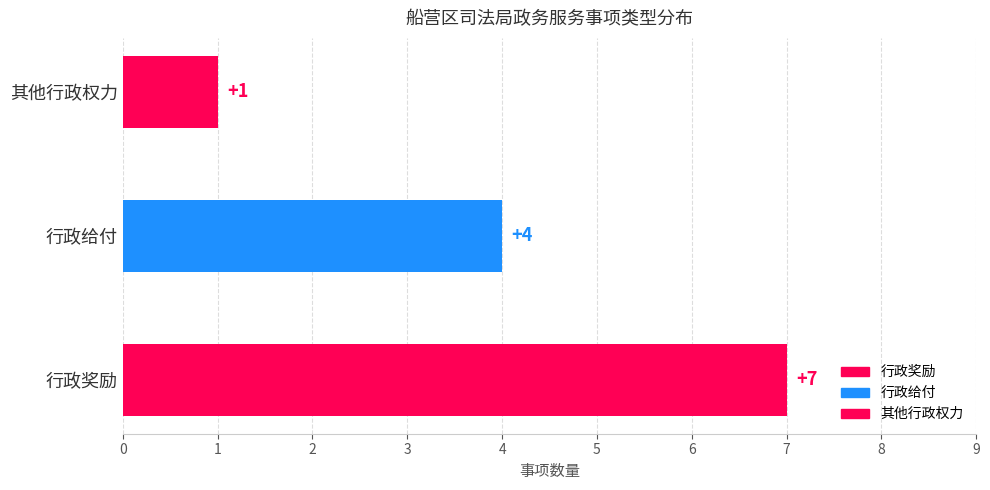

Is it true that the value at 行政奖励 is 5?

False